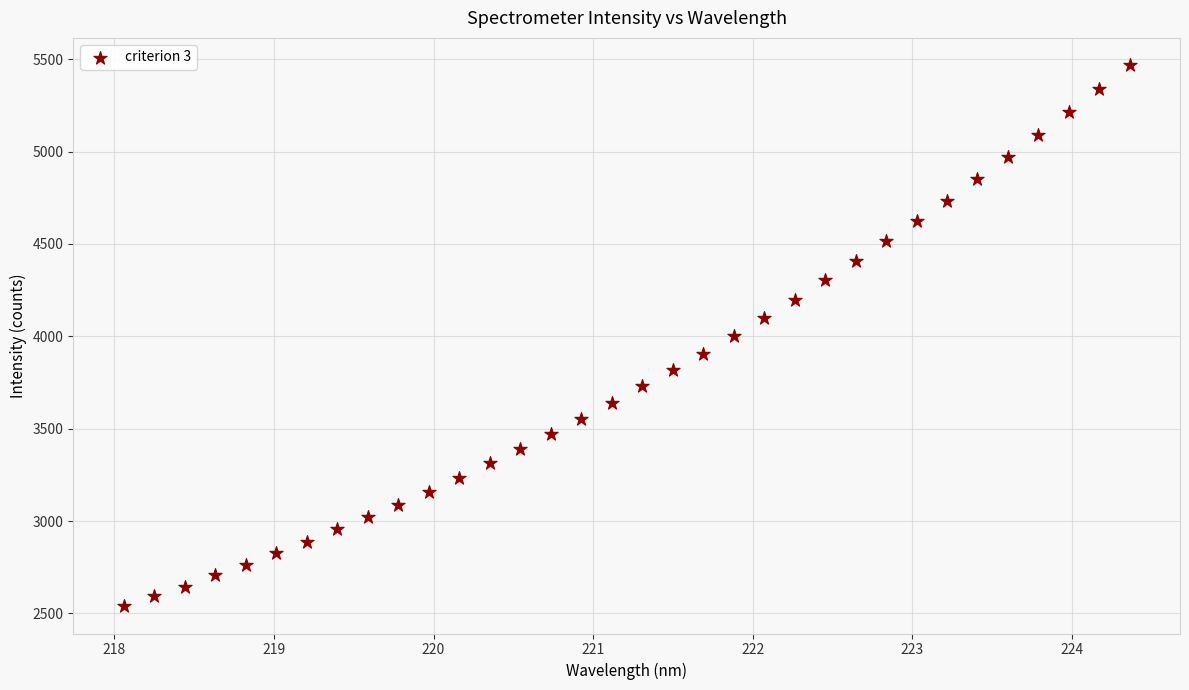

What is the range of Y values (max minus min)?

2931.0